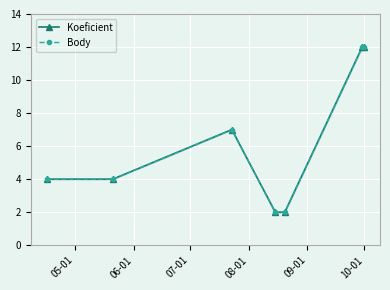

Which series has the largest range (max minus min)?

Koeficient